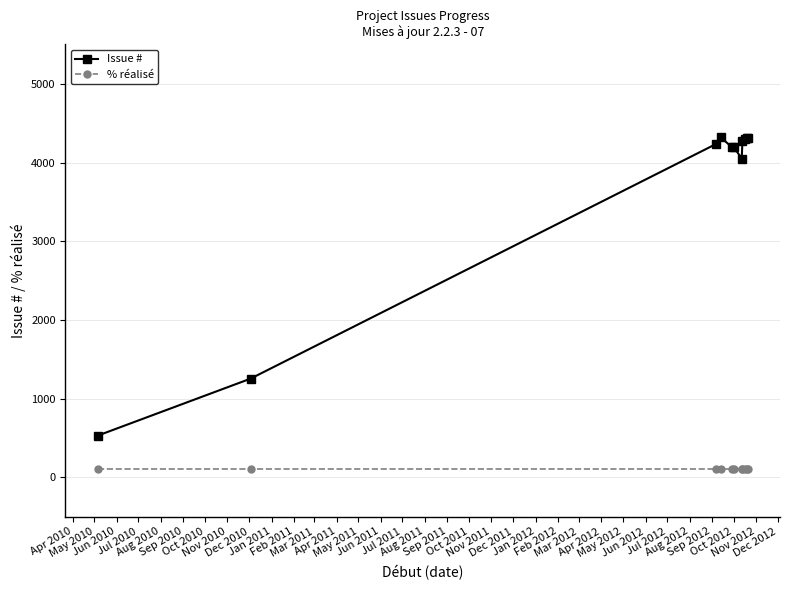

List the series in order of their overall mean, highest first.

Issue #, % réalisé